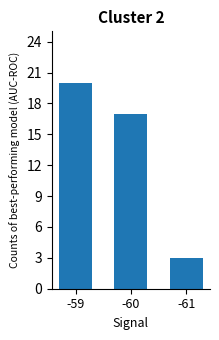

Rank the categories by value from highest to lowest.

-59, -60, -61